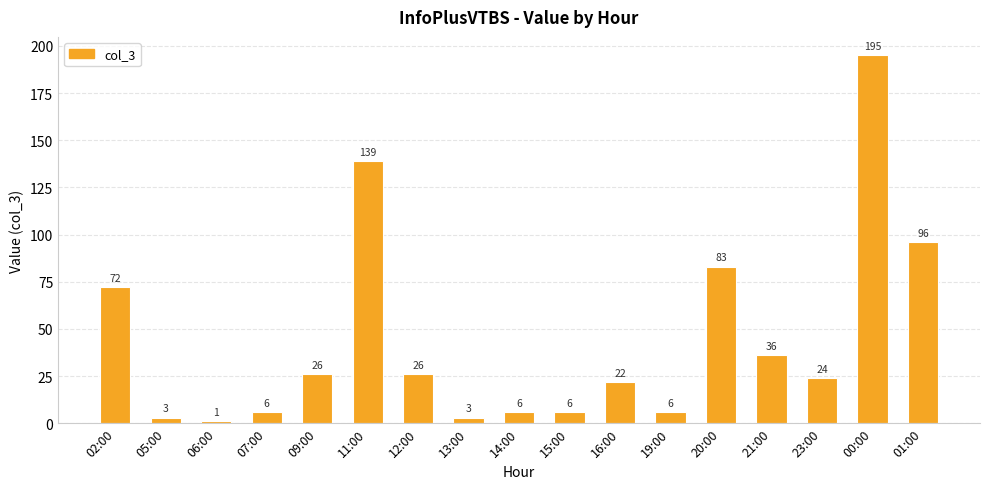

Is it true that the value at 12:00 is 26?

True